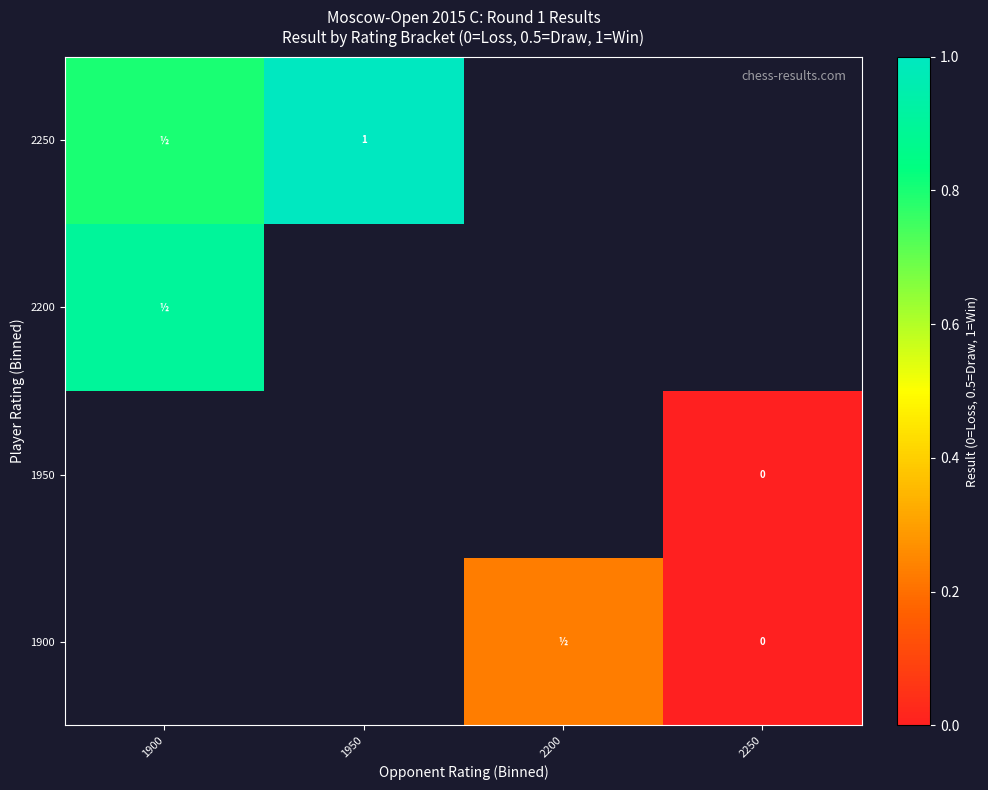

At which category does the chart reach its peak across all series?

1950